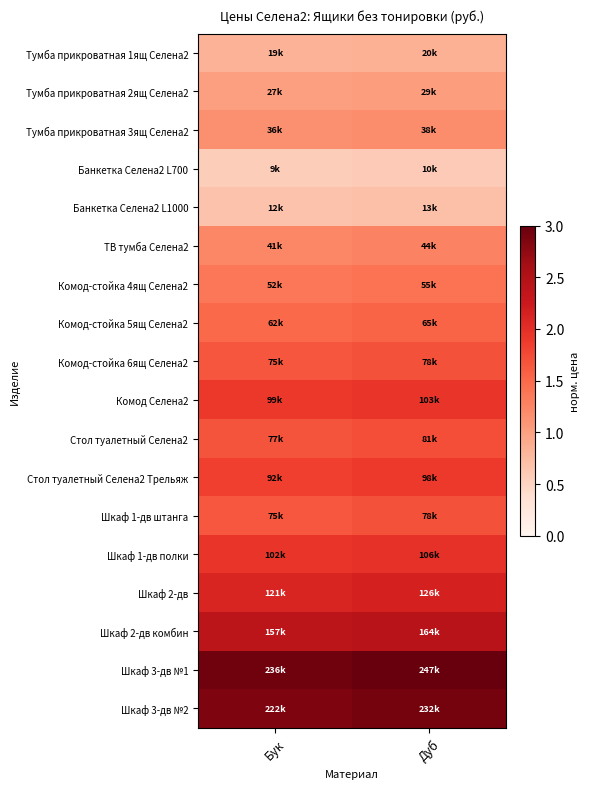

What is the spread (max minus min) of values at Дуб?

2.4